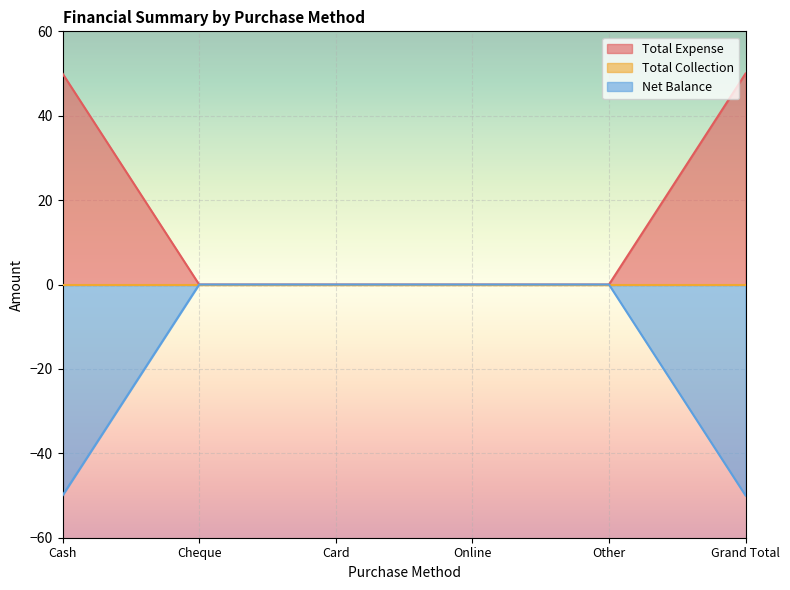

True or false: Net Balance has more than 2 points higher than both neighbors.

False